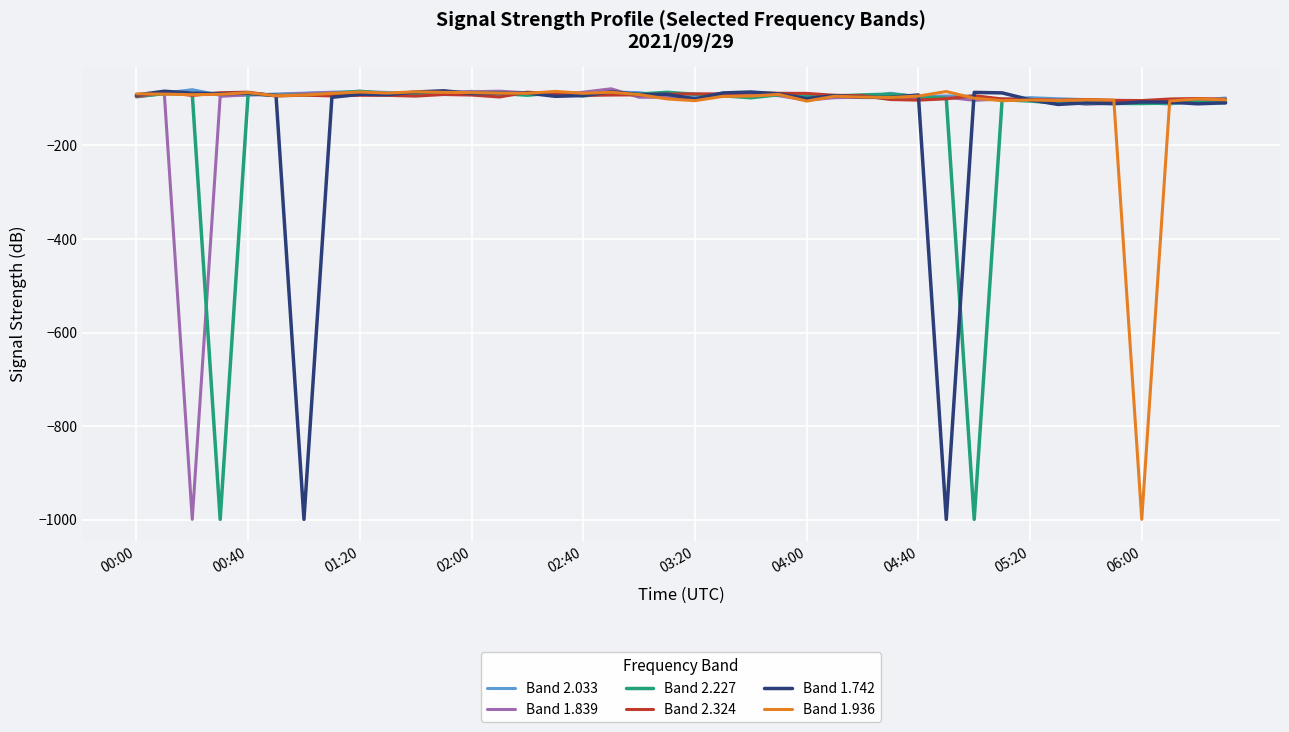

What is the minimum value shown in the chart?

-999.0